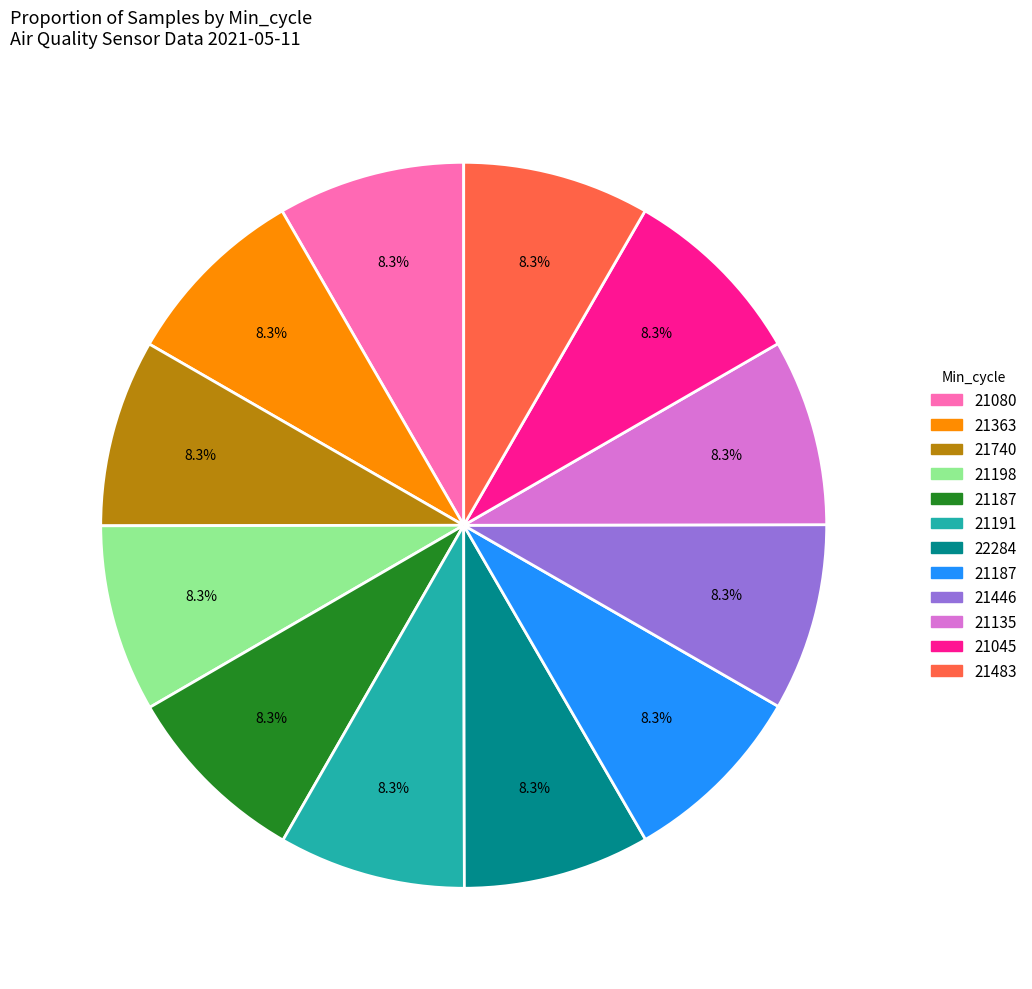

Is there any slice that represents more than half of the pie?

No